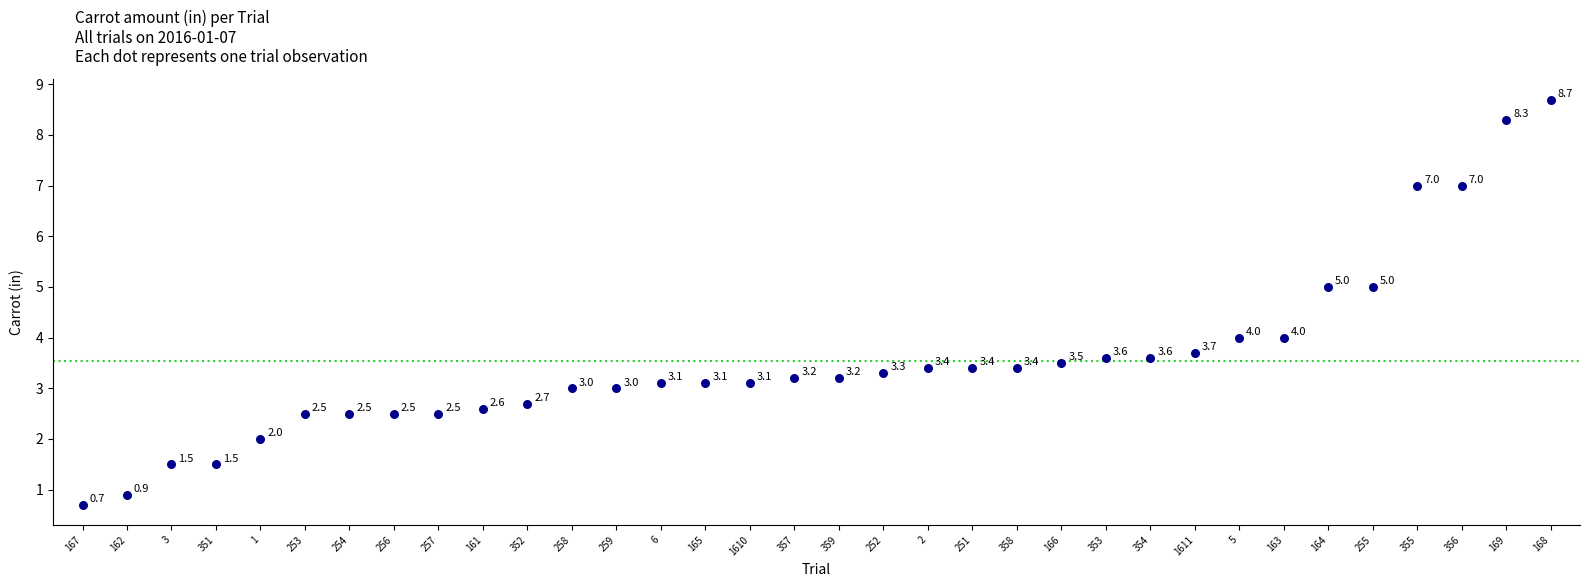

What is the range of Y values (max minus min)?

8.0